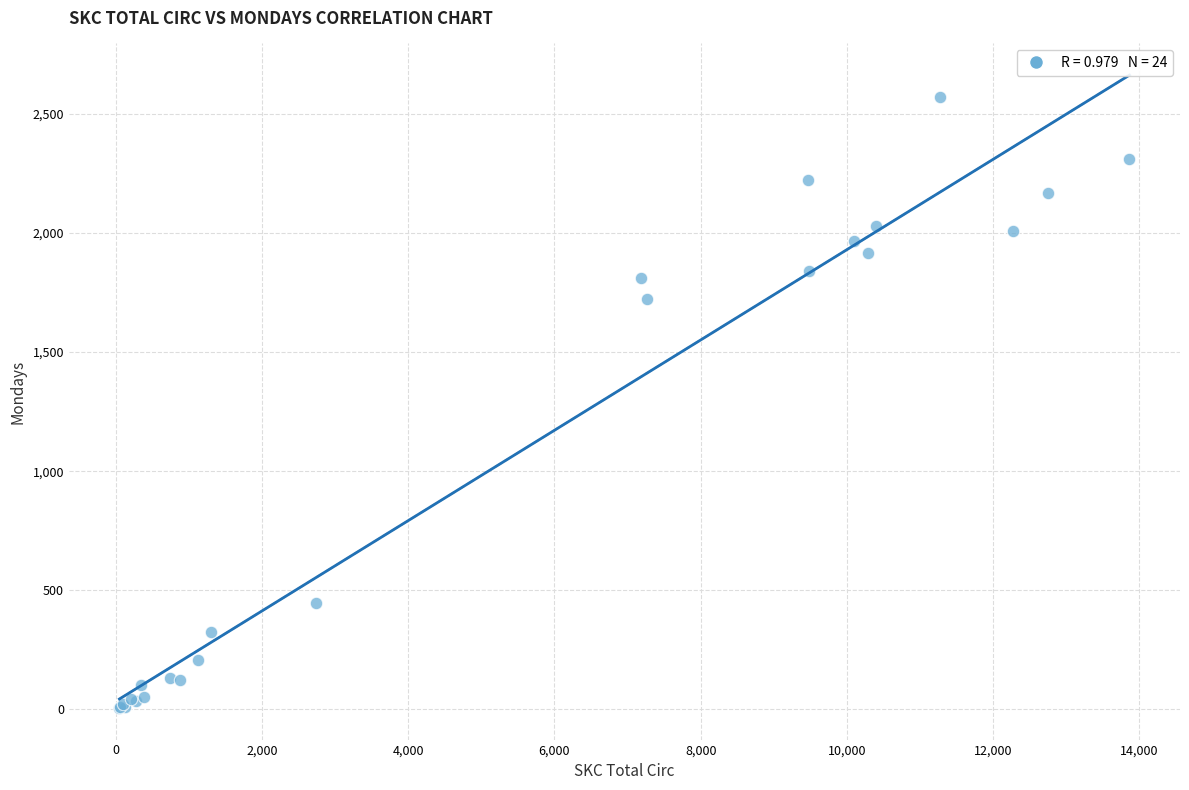

What Y value in the scatter plot is closest to 1287?

1723